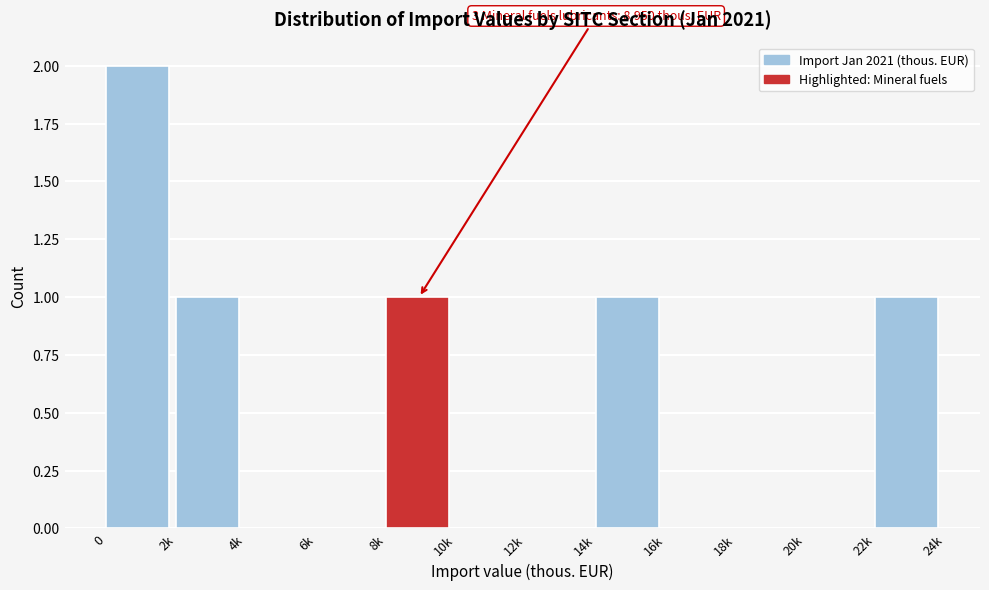

Reading left to right, transcribe all the data shown in this chart.

0=2	2k=1	4k=0	6k=0	8k=1	10k=0	12k=0	14k=1	16k=0	18k=0	20k=0	22k=1